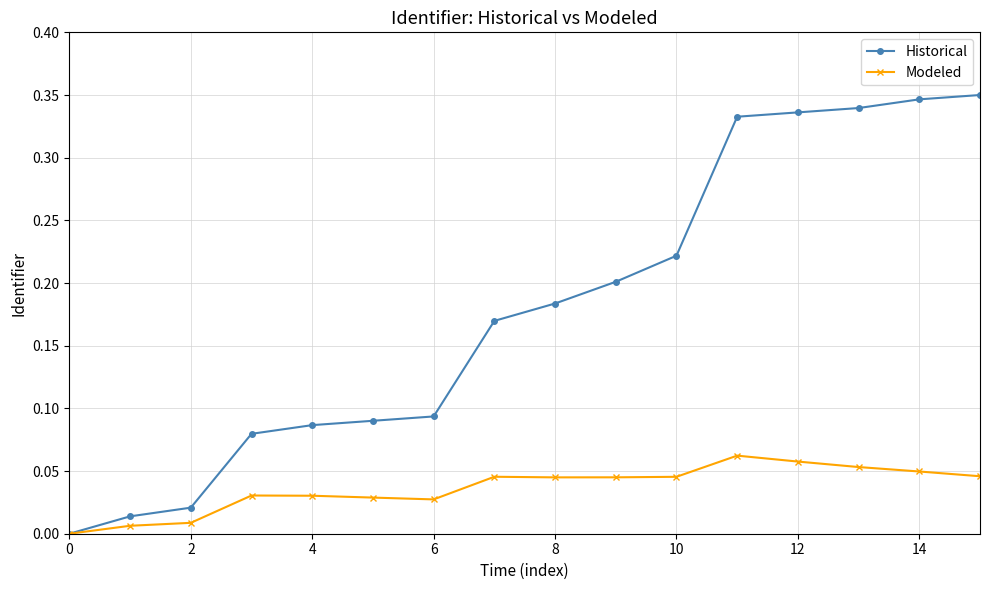

List the series in order of their overall mean, lowest first.

Modeled, Historical